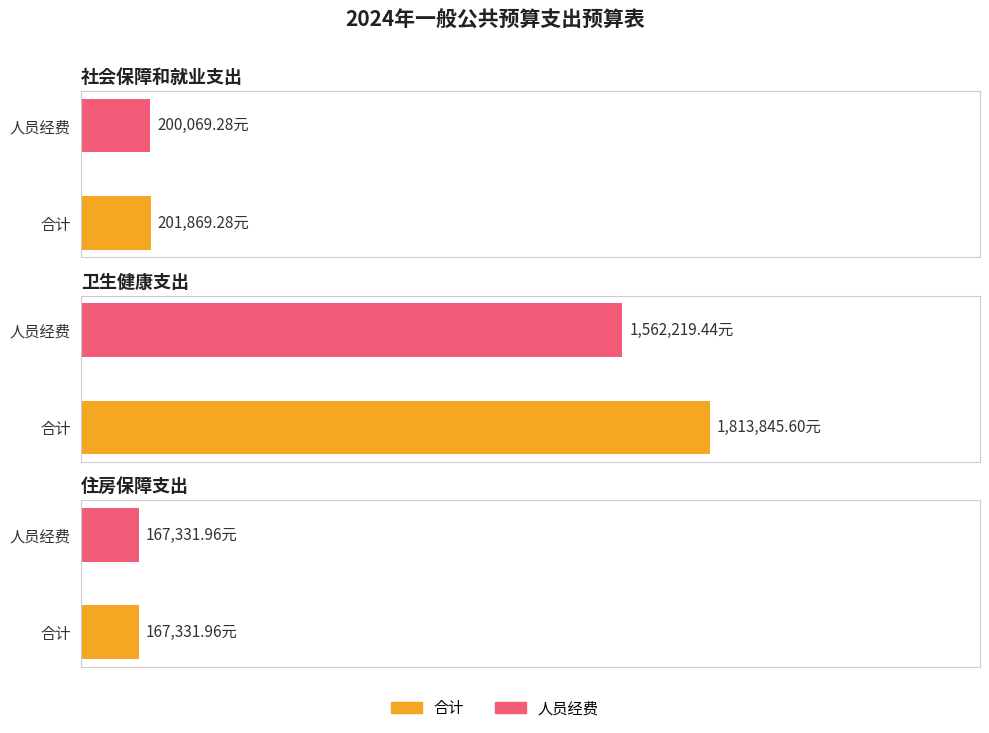

What are all the series names shown in the legend?

合计, 人员经费